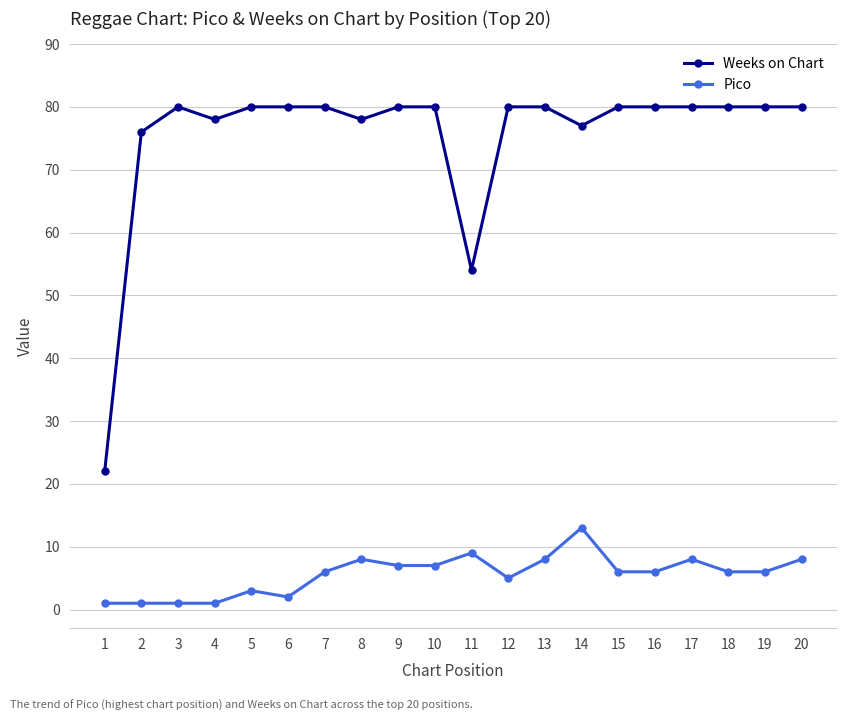

True or false: Weeks on Chart has a value of 80 at 15.

True